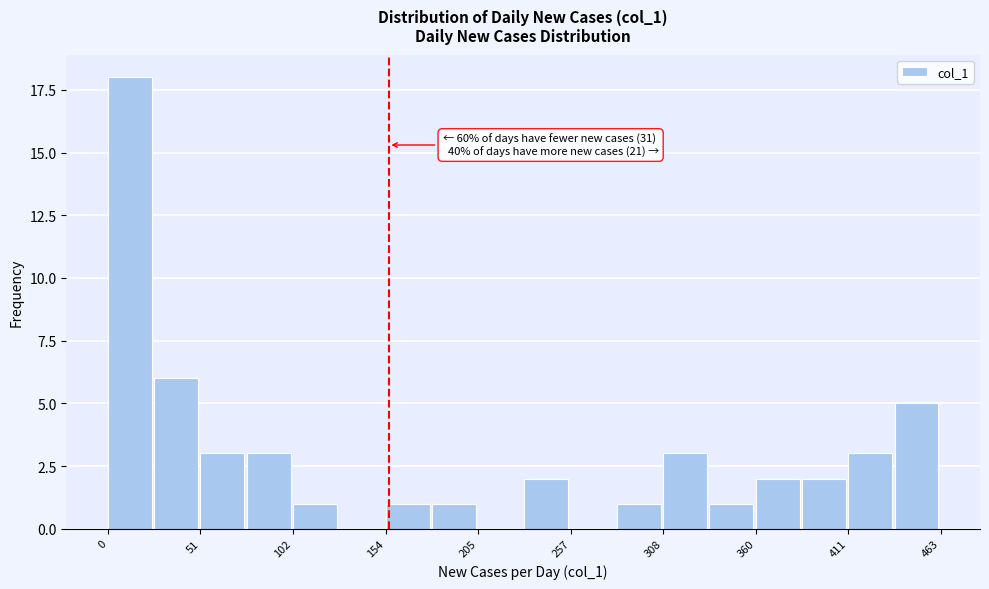

Read against the x-axis, roughly where is the centre of the tallest bar?

10